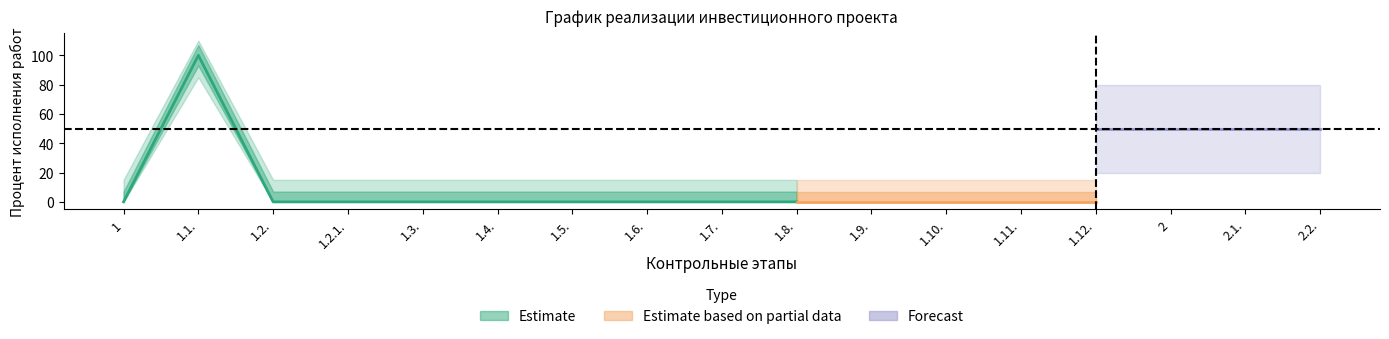

What position from the right is 1.4.?

12